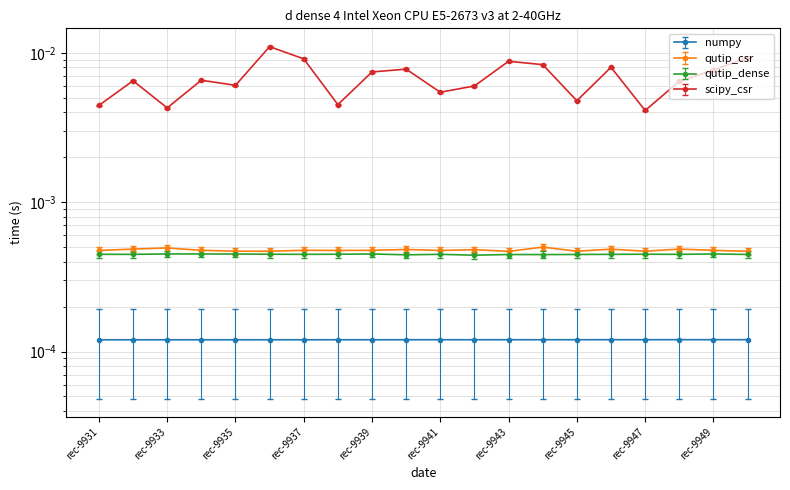

The value of numpy at 2018-05-15 08:16:07 is 0.0. True or false?

True